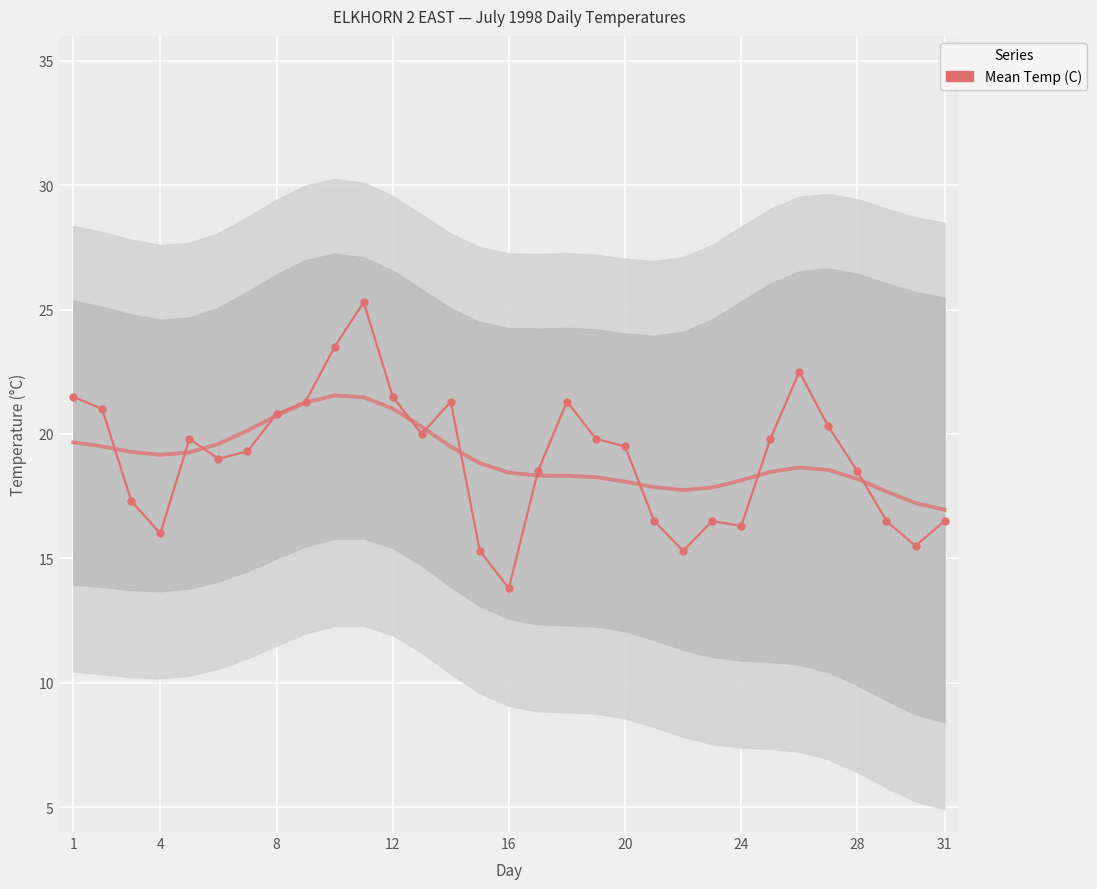

Between 20 and 27, which is larger?

27